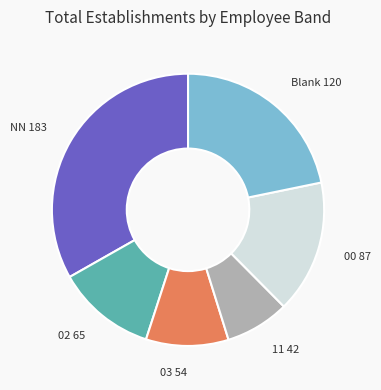

What is the ratio of the value at Blank to the value at 03?

2.2